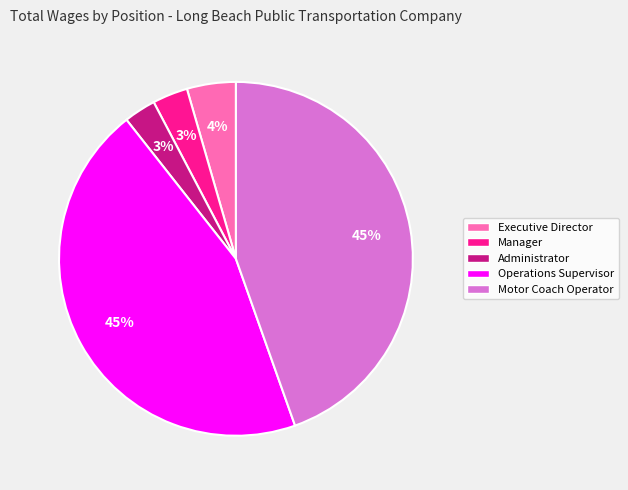

Between Administrator and Motor Coach Operator, which is larger?

Motor Coach Operator